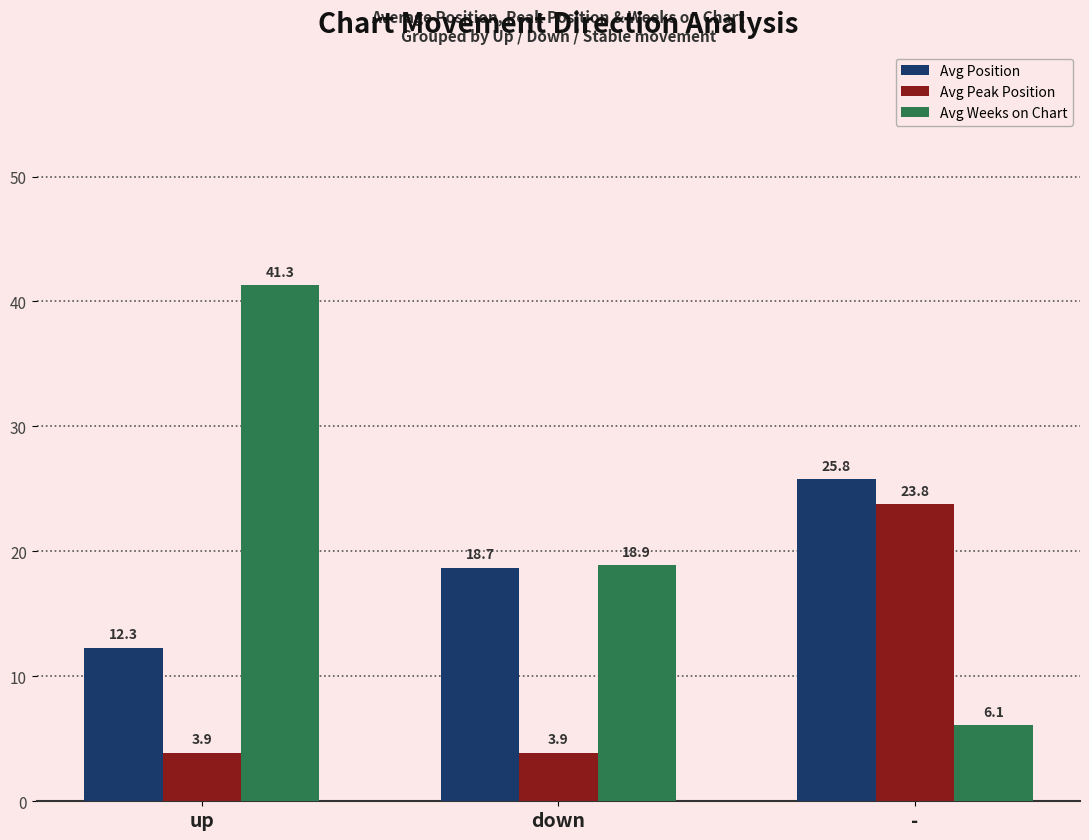

Are the bars horizontal?

No